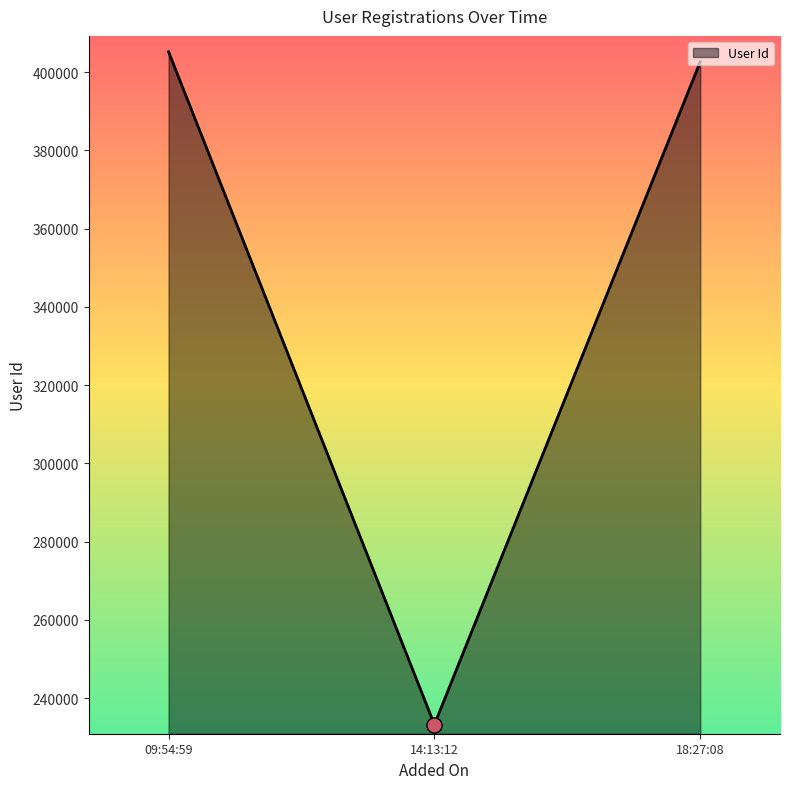

Approximately how many times larger is the value at 14:13:12 compared to 18:27:08?

0.6